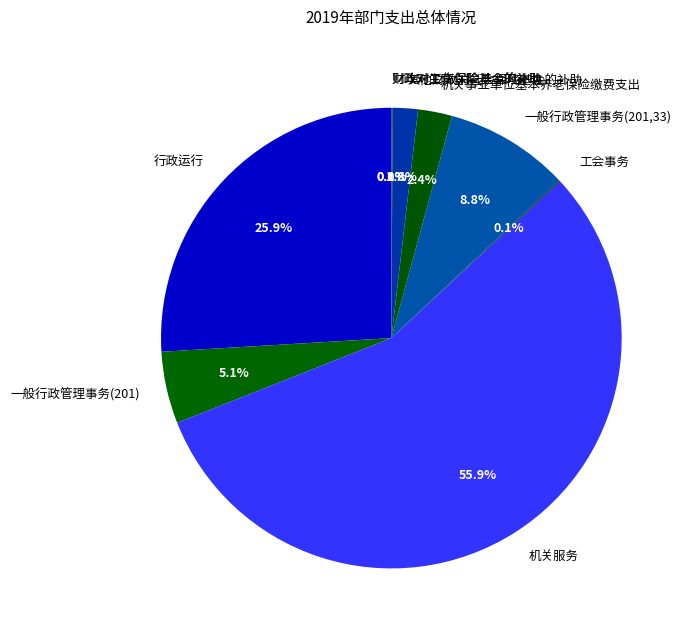

True or false: 一般行政管理事务(201) accounts for 5% of the total.

True